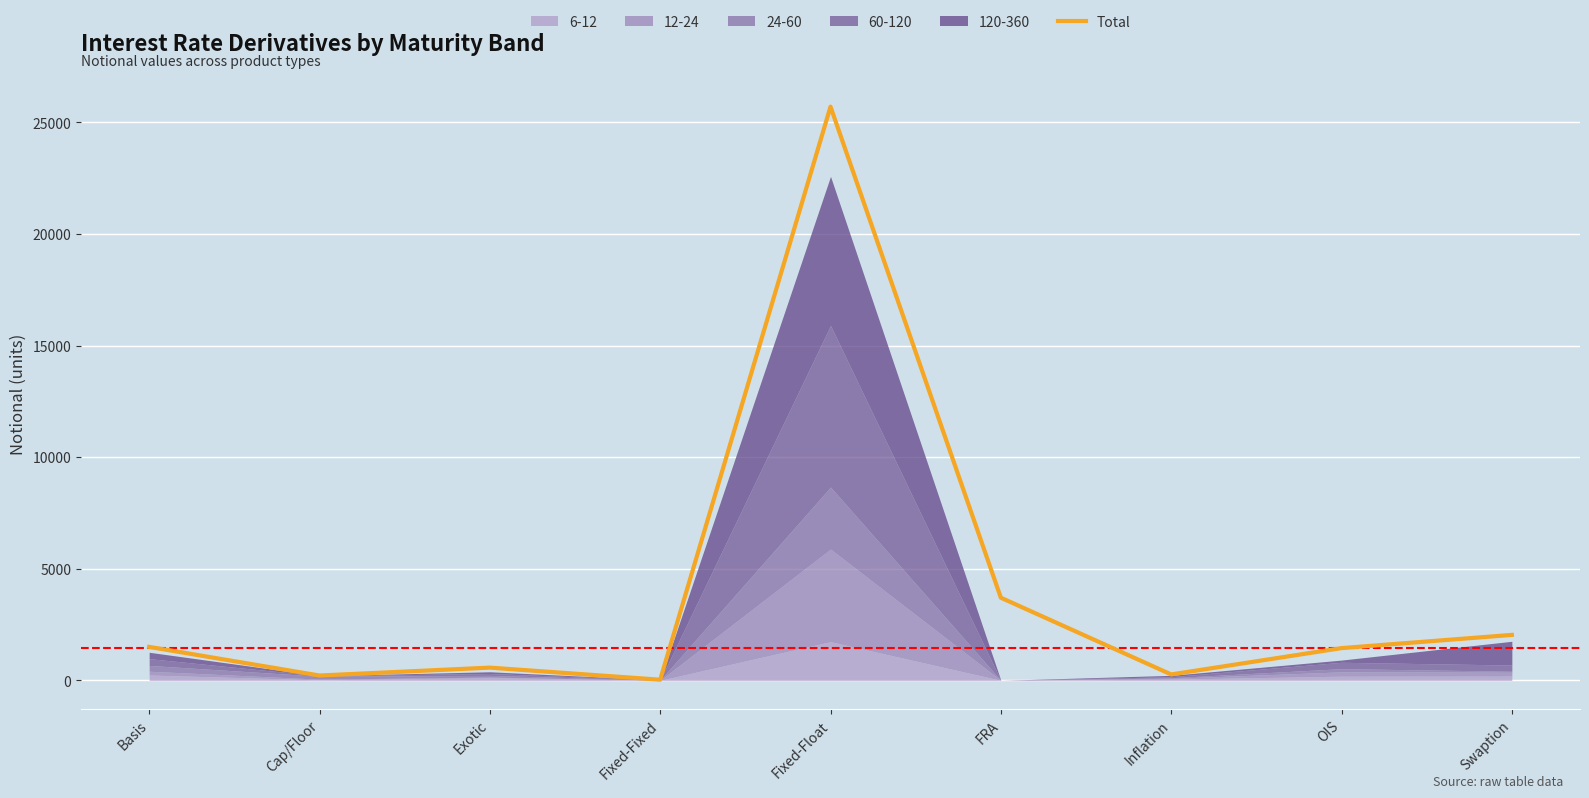

At which category does the chart reach its minimum across all series?

Fixed-Fixed